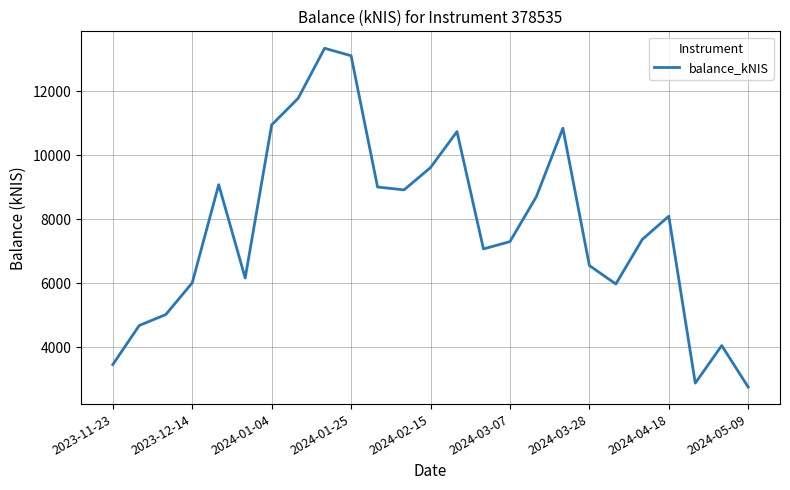

What is the maximum value shown in the chart?

13349.2